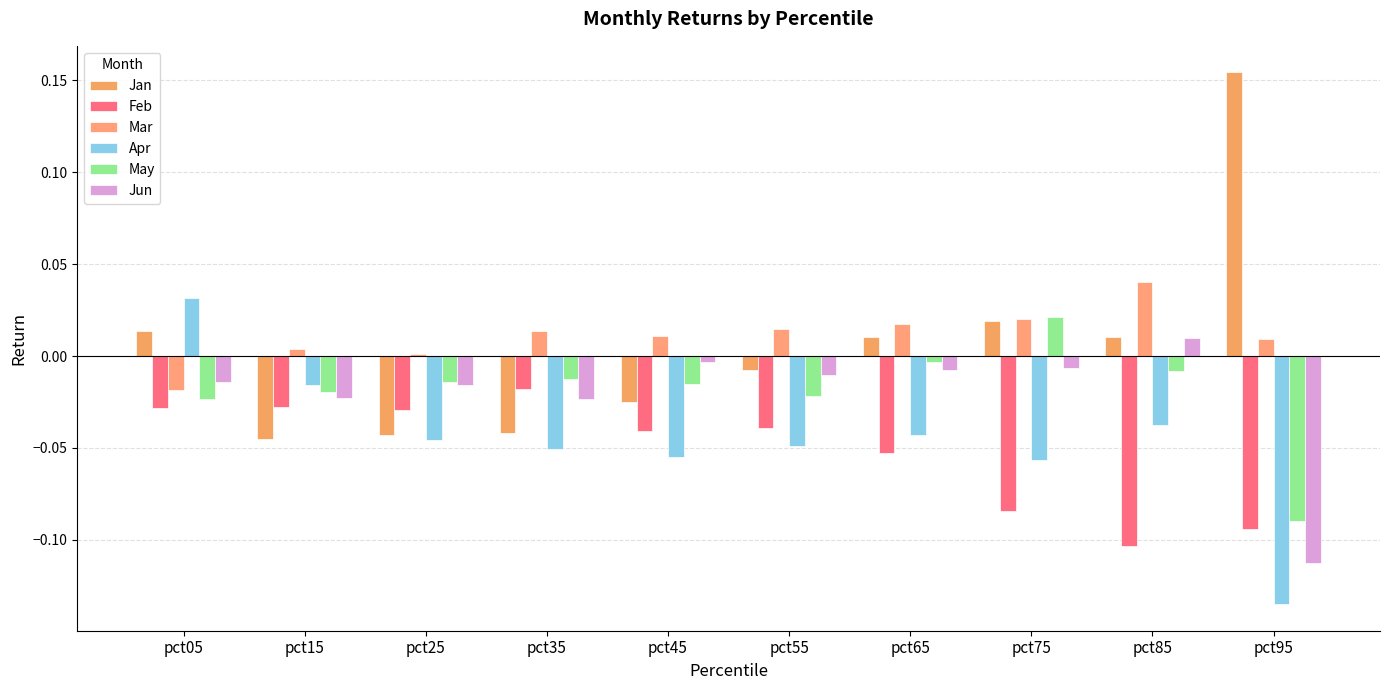

What is the sum of all May values?

-0.2